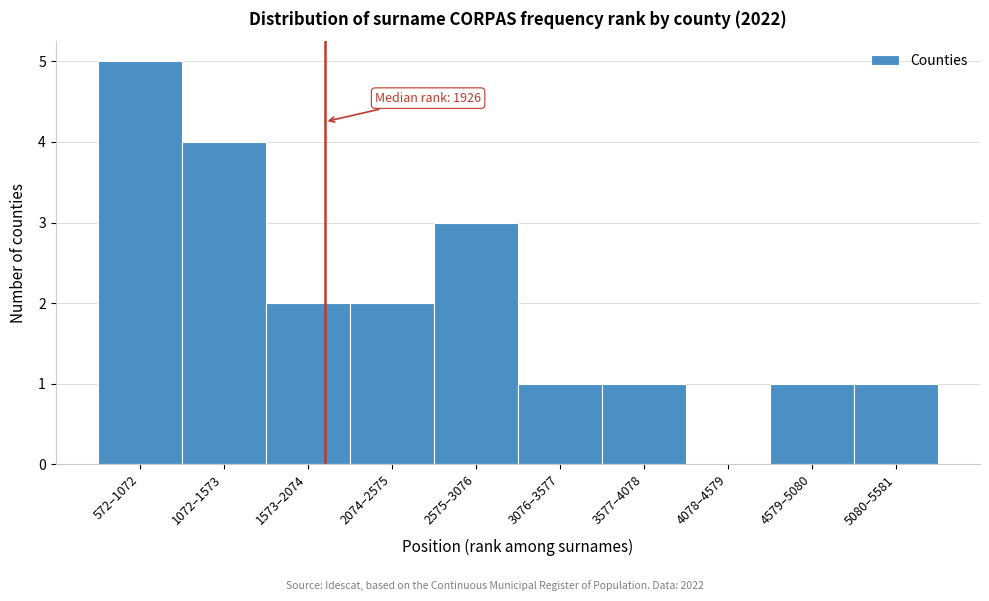

Reading left to right, extract all data points from this chart.

572–1072=5	1072–1573=4	1573–2074=2	2074–2575=2	2575–3076=3	3076–3577=1	3577–4078=1	4078–4579=0	4579–5080=1	5080–5581=1